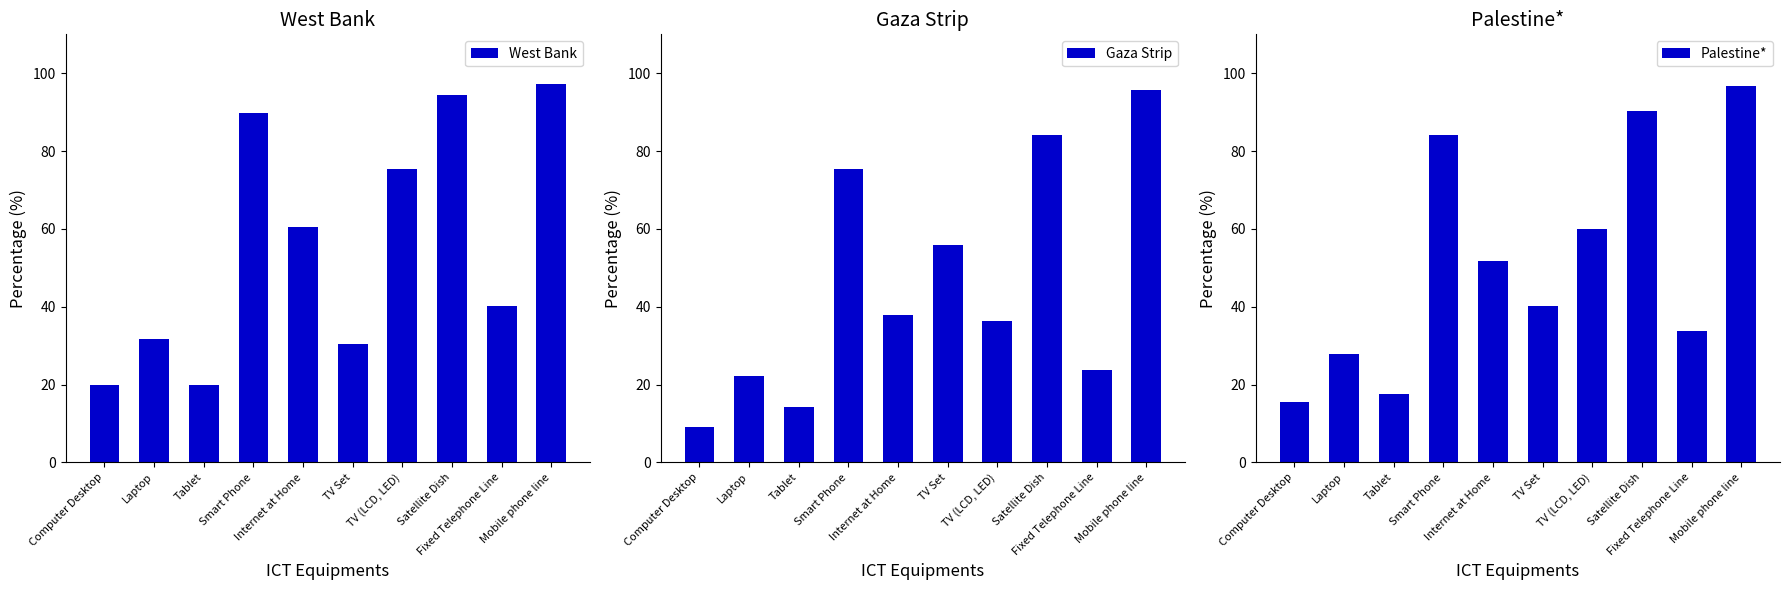

What position from the left is Computer Desktop?

1